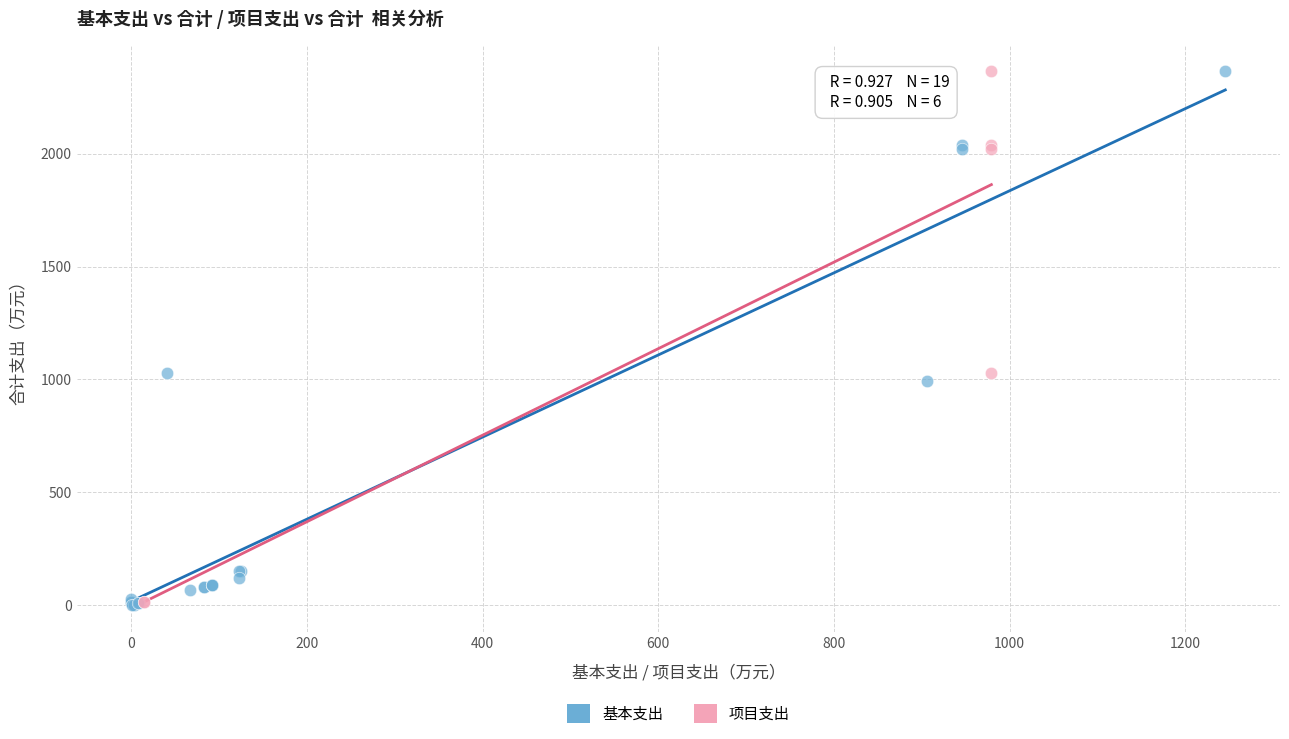

Which series has the largest Y range (max minus min)?

基本支出